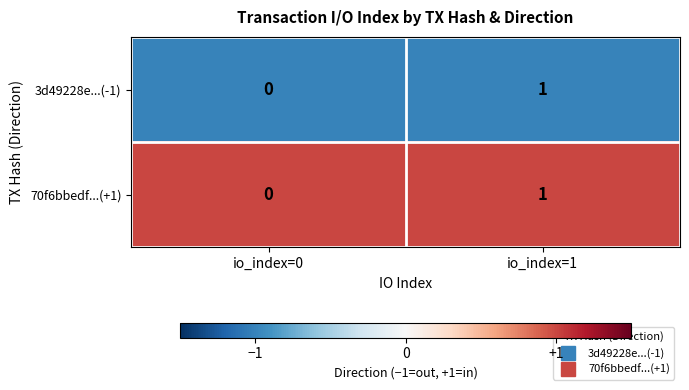

Which category has the lowest value across all series?

io_index=0